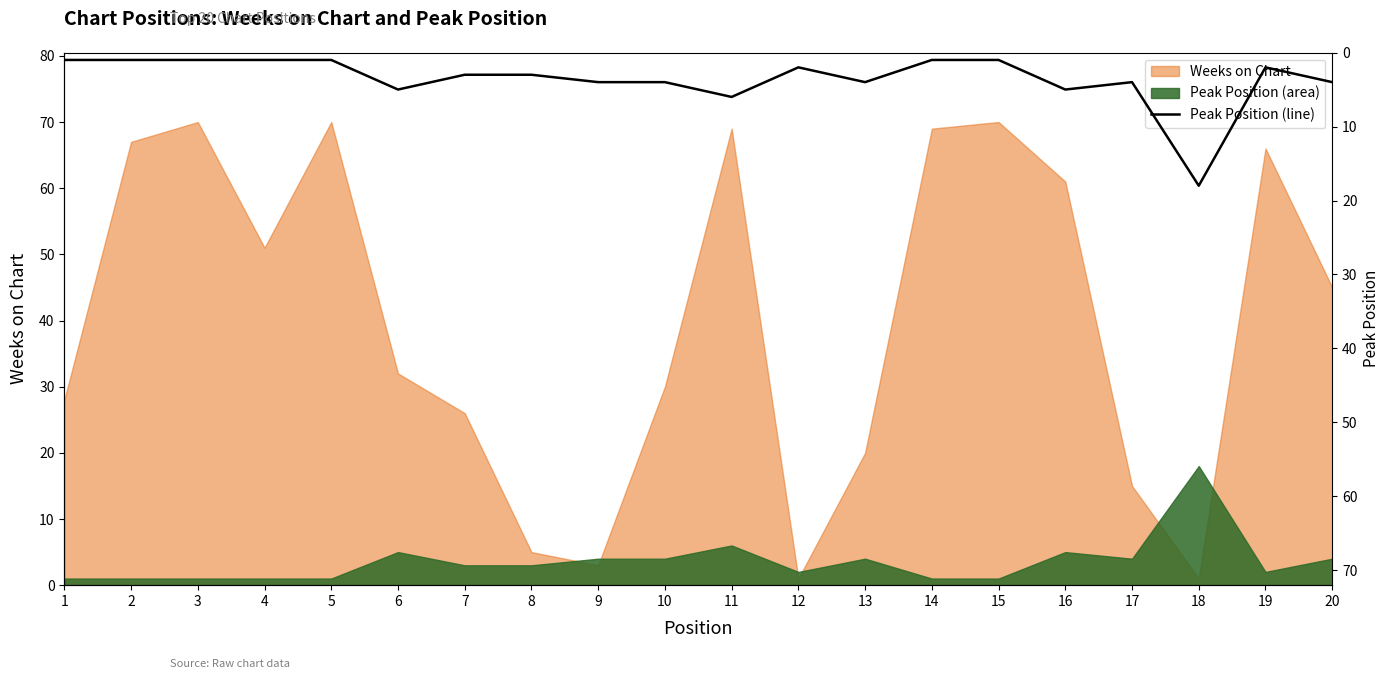

How many interior local peaks (higher than both neighbors) does the data have?

5